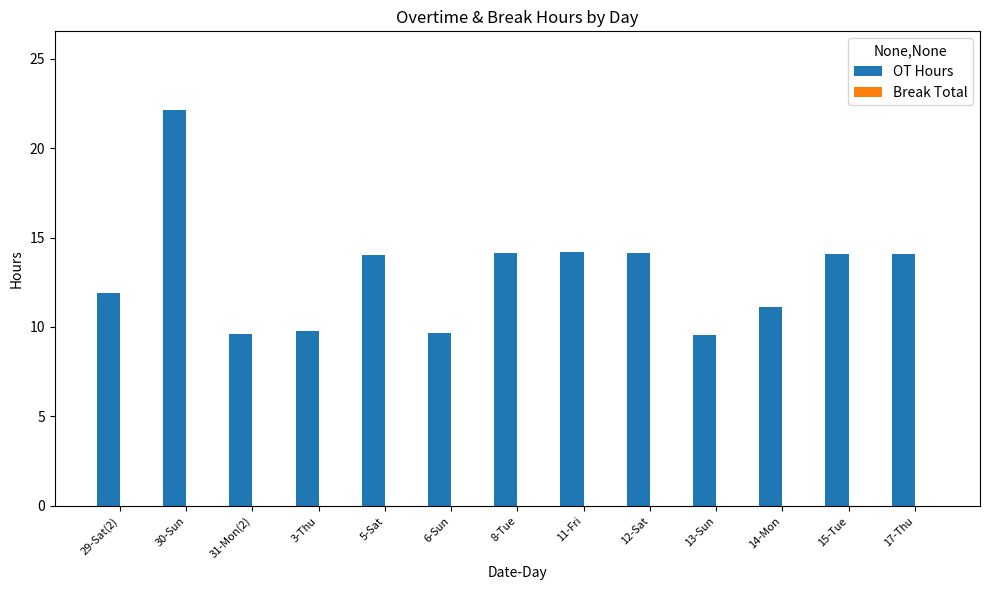

Approximately how many times larger is the value at 29-Sat(2) compared to 30-Sun?

0.5